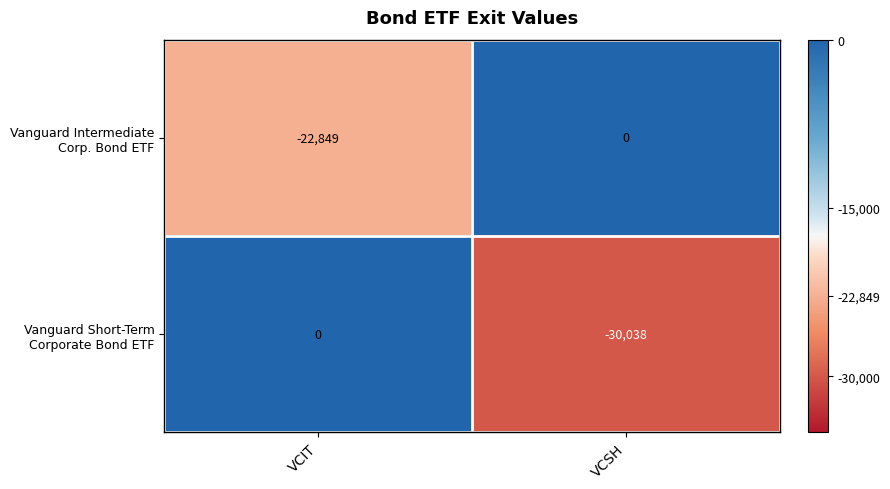

What is the total value across all series at VCIT?

-22849